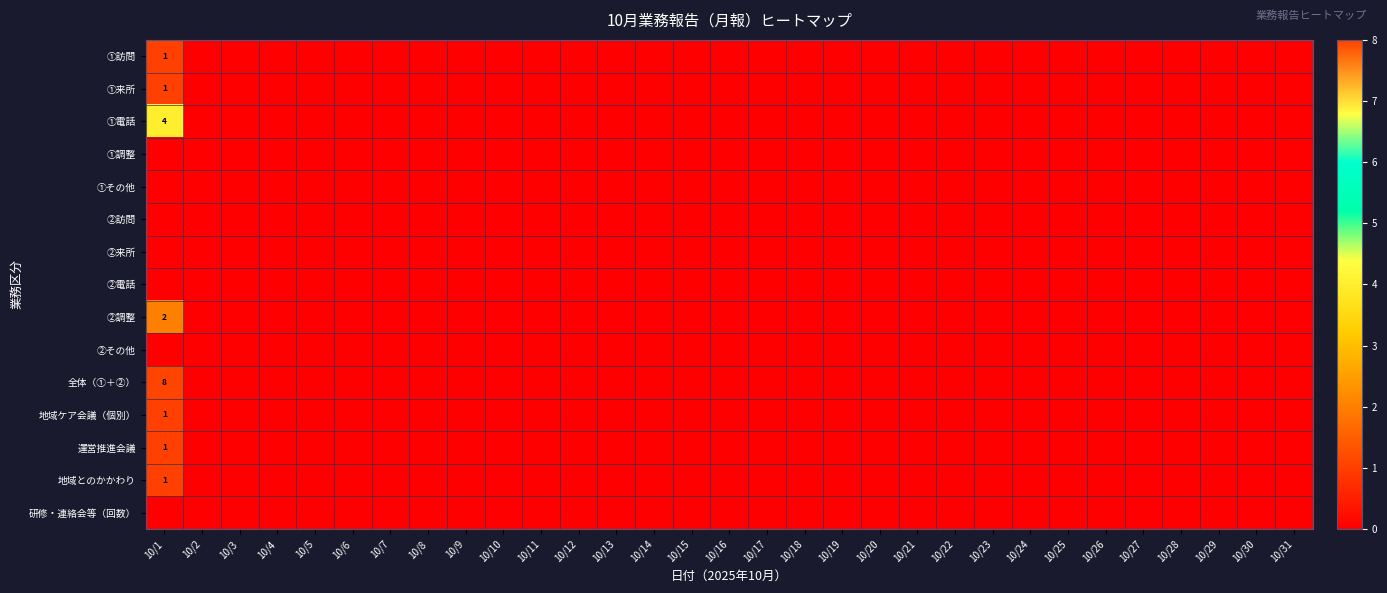

At which category does the chart reach its minimum across all series?

10/2